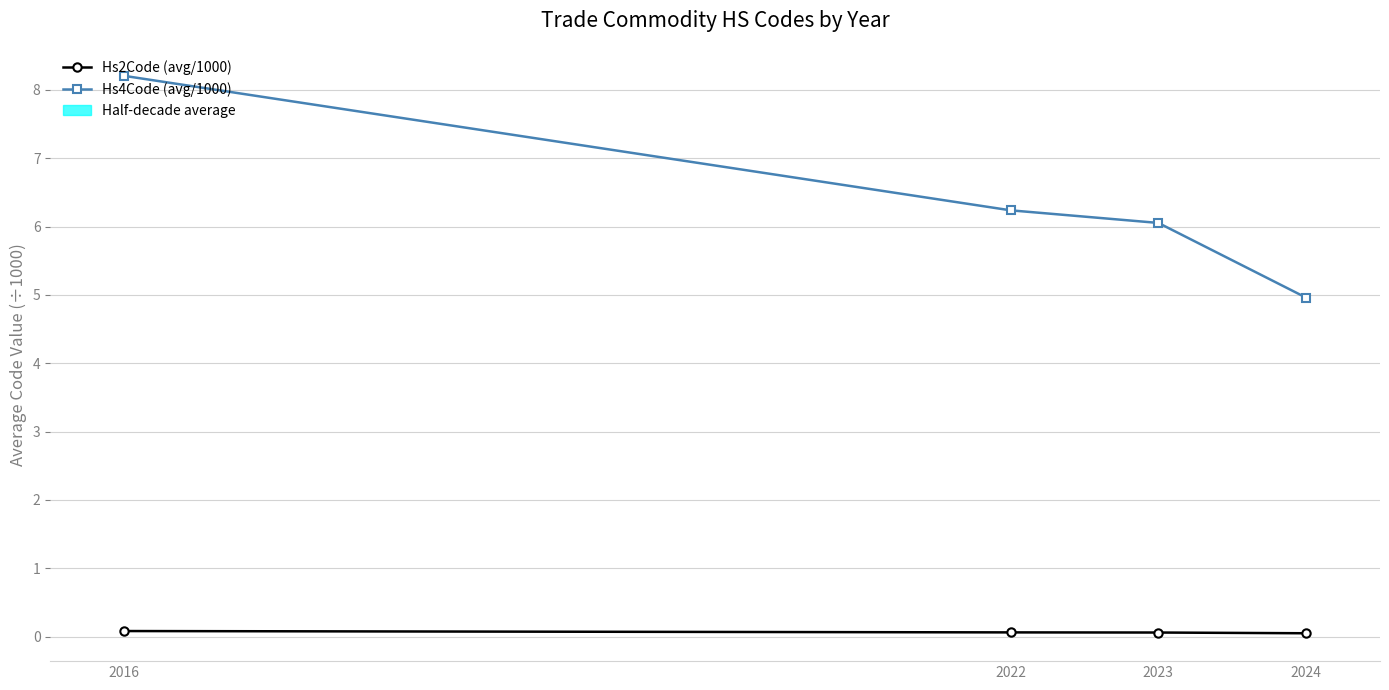

What is the value of the Hs2Code (avg/1000) point at the 2nd from the left?

0.1